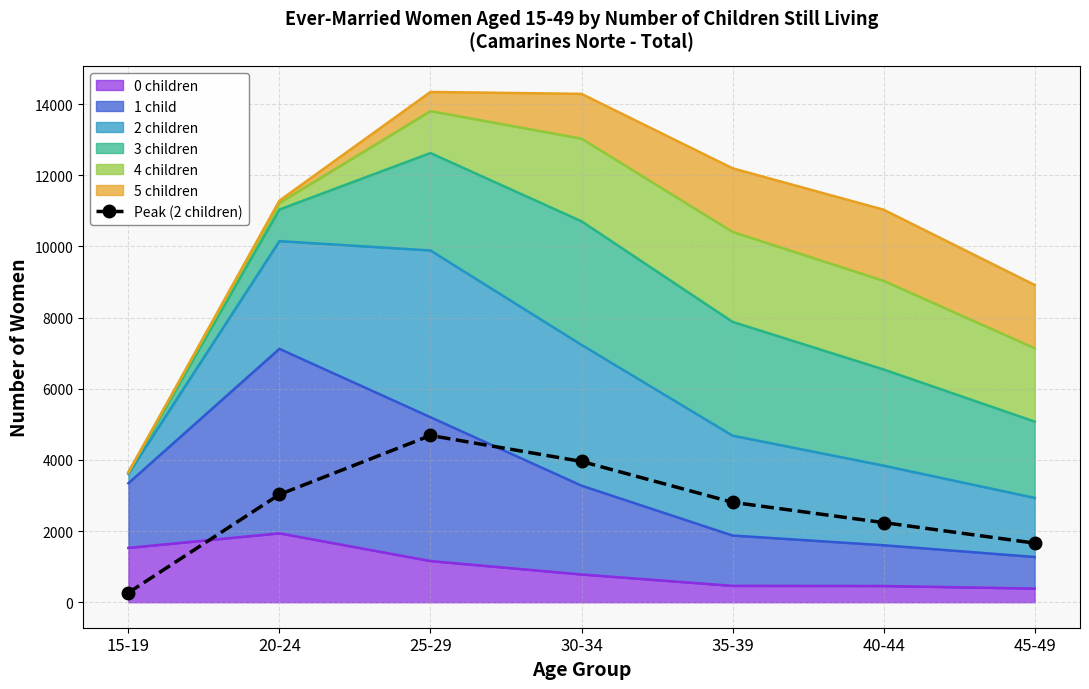

At which category does the chart reach its minimum across all series?

15-19